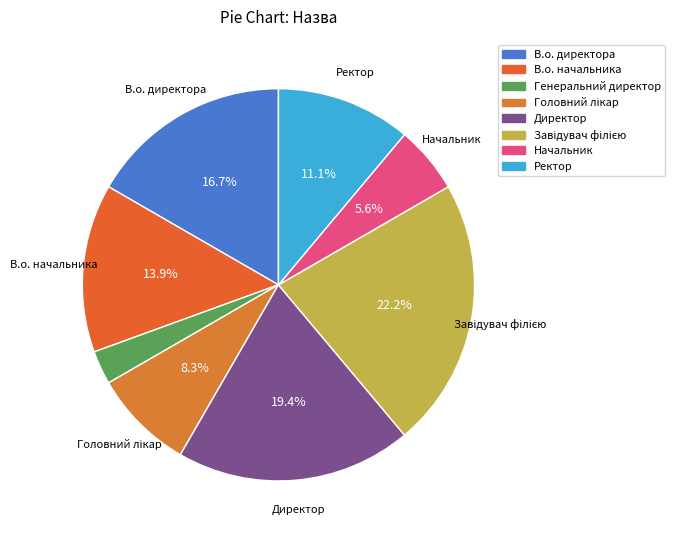

To the nearest percent, what is the average slice percentage?

12%